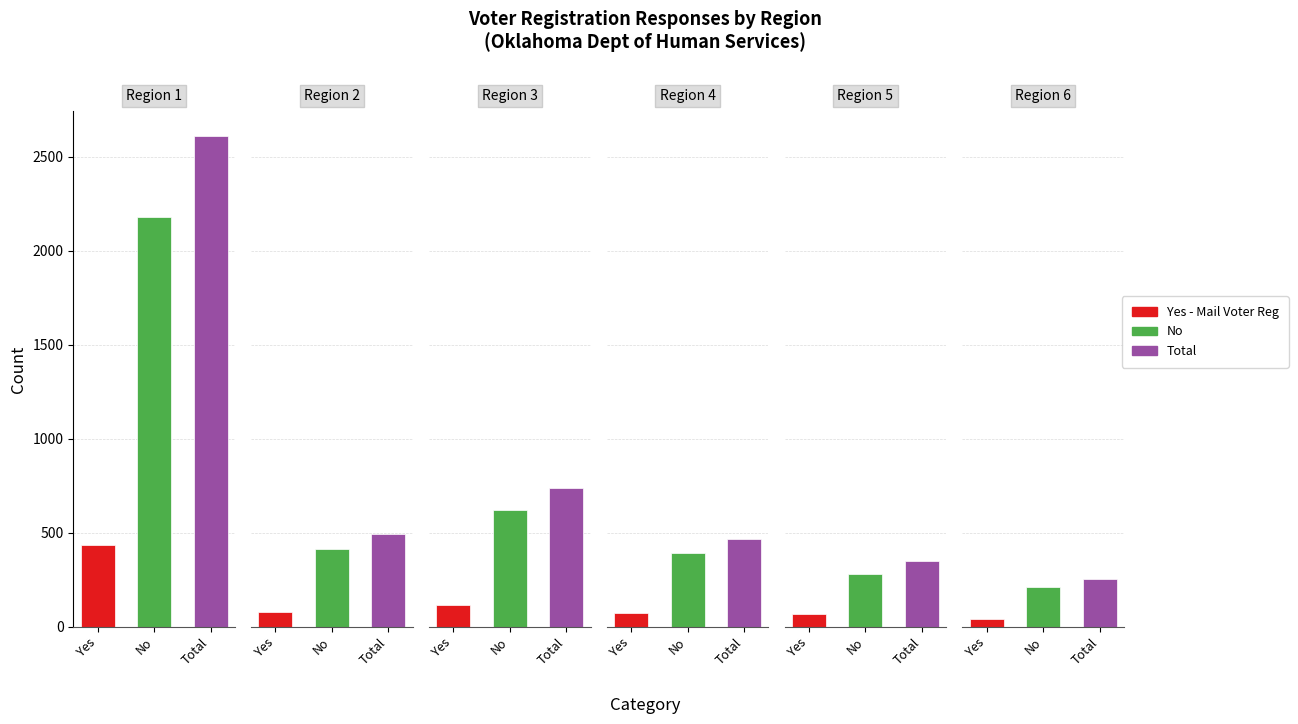

Reading left to right, what are all the values shown in this chart?

Yes - Mail Voter Reg: 433	80	114	75	70	43
No: 2179	411	623	394	282	211
Total: 2612	491	737	469	352	254